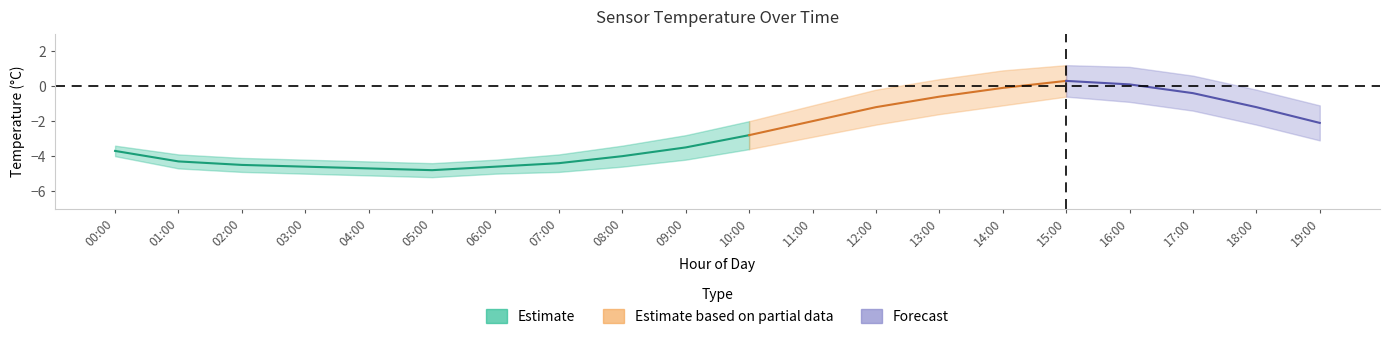

What is the label of the 15th point from the right?

05:00